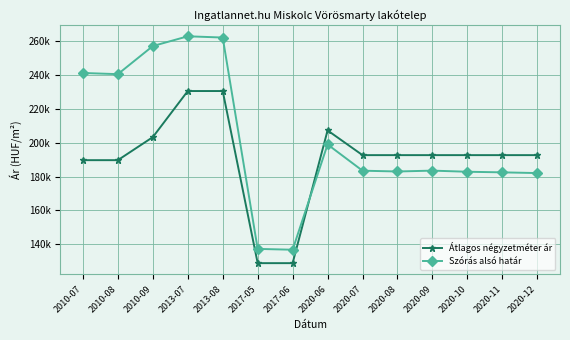

Between 2020-06 and 2013-07, which is larger?

2013-07